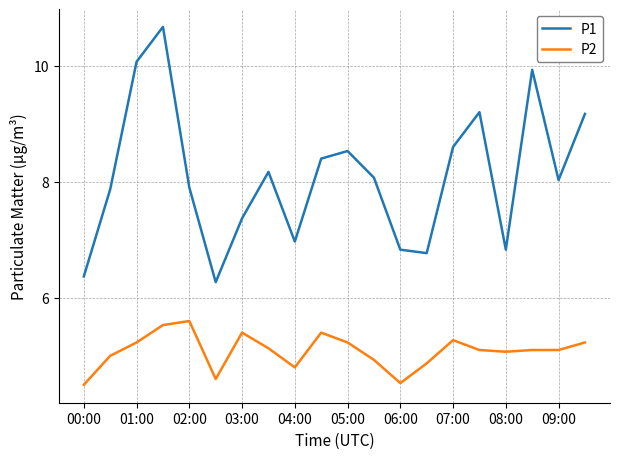

What is the difference between the maximum and minimum values in the P1 series?

4.4